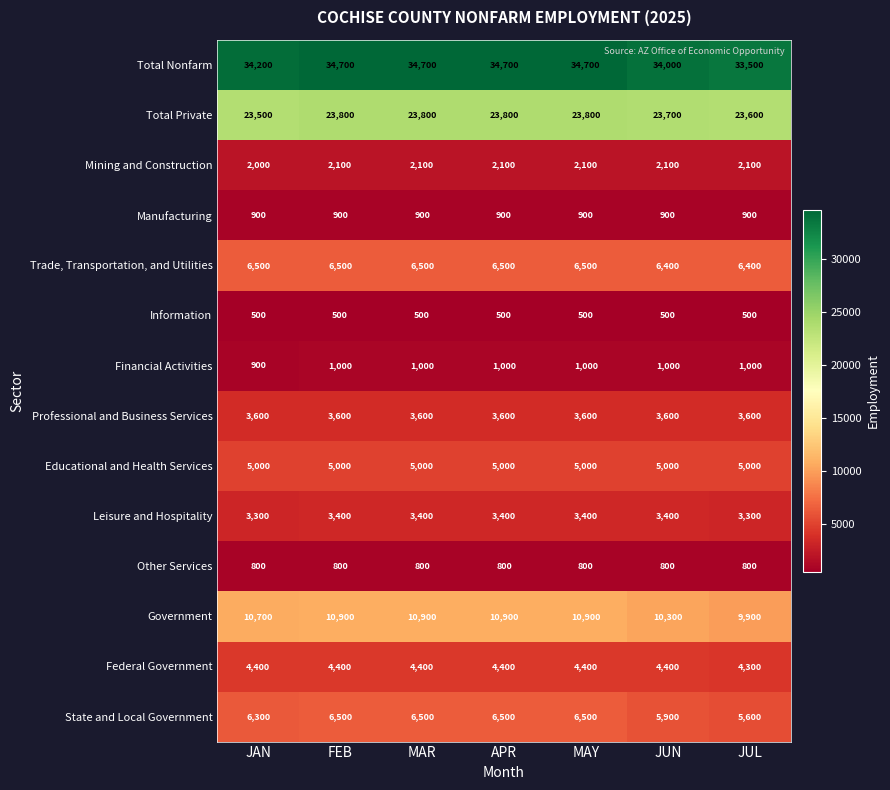

Which series has the largest total across all categories?

Total Nonfarm